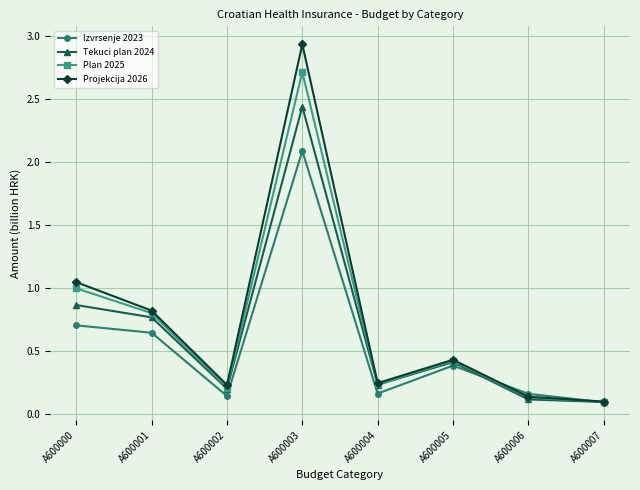

True or false: Plan 2025 has a value of 0.1 at A600006.

True